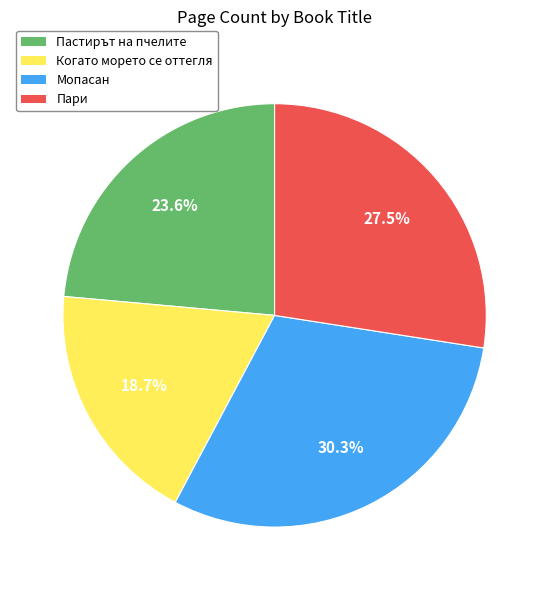

Between Когато морето се оттегля and Пари, which is larger?

Пари